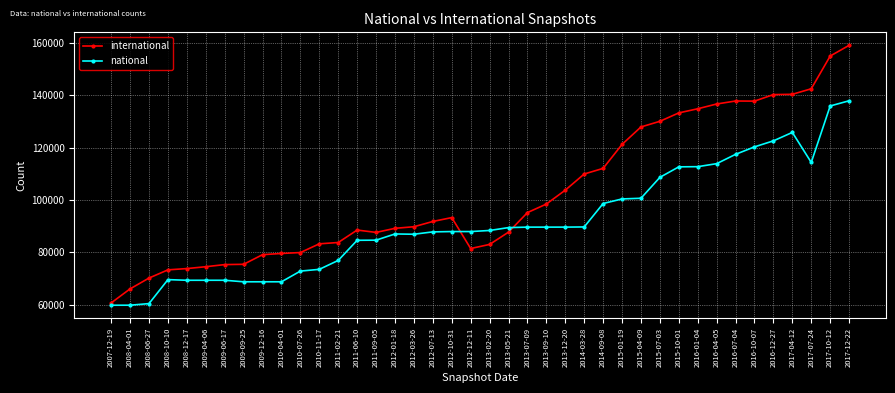

What position from the left is 2010-04-01?

10